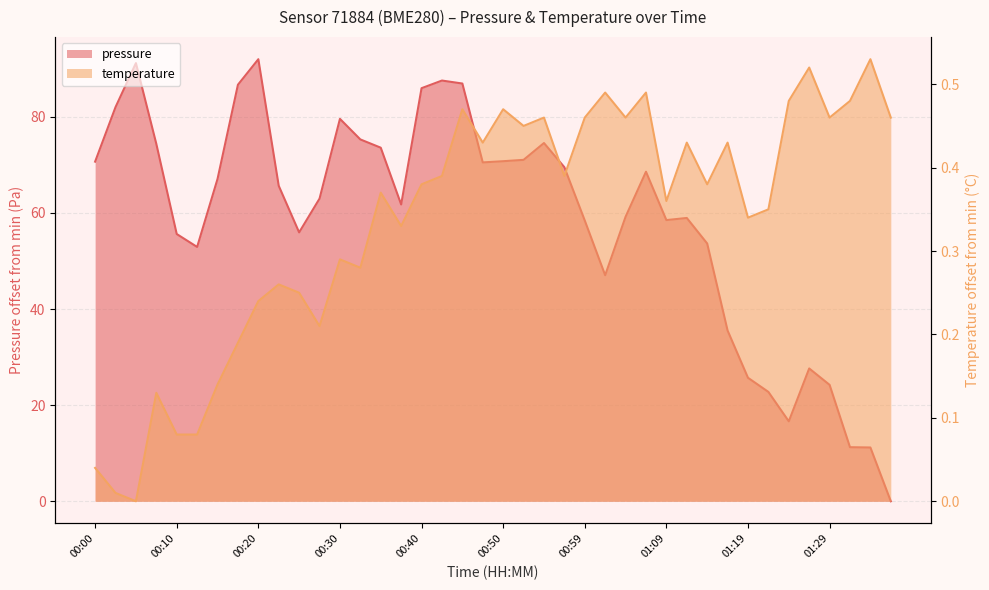

Reading left to right, what are all the values shown in this chart?

pressure: 00:00=70.7	00:03=82.0	00:05=91.2	00:08=74.4	00:10=55.6	00:12=52.9	00:15=67.1	00:17=86.7	00:20=92.0	00:23=65.6	00:25=55.9	00:27=63.0	00:30=79.6	00:32=75.3	00:35=73.6	00:37=61.8	00:40=85.9	00:42=87.5	00:45=86.9	00:47=70.5	00:50=70.8	00:52=71.0	00:54=74.5	00:57=69.5	00:59=58.4	01:02=47.0	01:04=59.2	01:07=68.6	01:09=58.5	01:12=58.9	01:14=53.6	01:16=35.5	01:19=25.7	01:21=22.8	01:24=16.6	01:26=27.6	01:29=24.2	01:31=11.2	01:33=11.2	01:36=0.0
temperature: 00:00=0.0	00:03=0.0	00:05=0.0	00:08=0.1	00:10=0.1	00:12=0.1	00:15=0.1	00:17=0.2	00:20=0.2	00:23=0.3	00:25=0.2	00:27=0.2	00:30=0.3	00:32=0.3	00:35=0.4	00:37=0.3	00:40=0.4	00:42=0.4	00:45=0.5	00:47=0.4	00:50=0.5	00:52=0.4	00:54=0.5	00:57=0.4	00:59=0.5	01:02=0.5	01:04=0.5	01:07=0.5	01:09=0.4	01:12=0.4	01:14=0.4	01:16=0.4	01:19=0.3	01:21=0.3	01:24=0.5	01:26=0.5	01:29=0.5	01:31=0.5	01:33=0.5	01:36=0.5